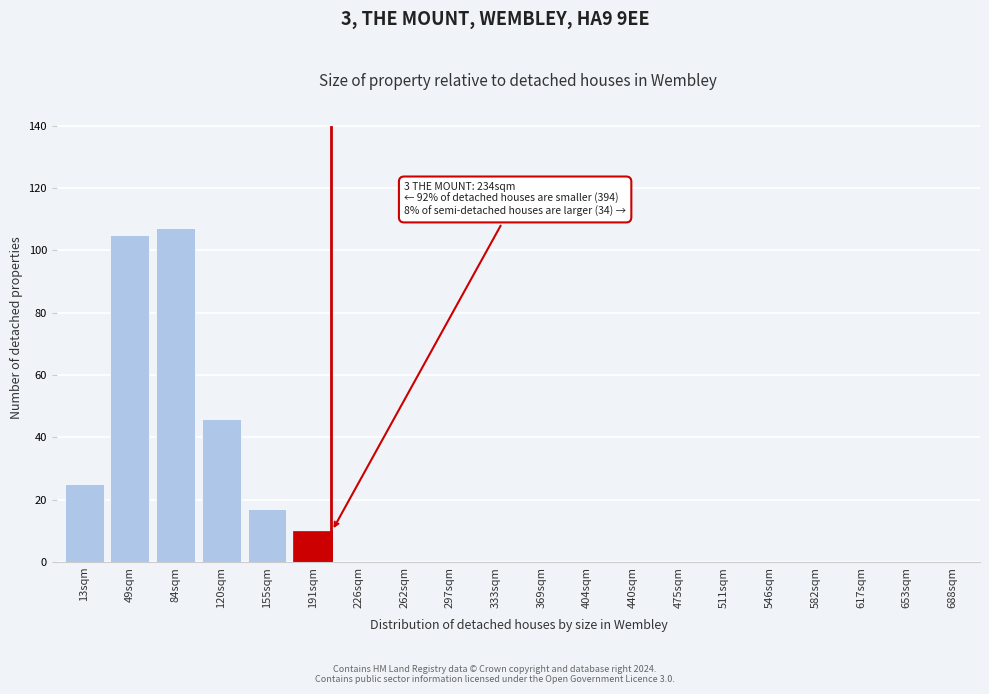

Reading right to left, transcribe all the data shown in this chart.

688sqm=0	653sqm=0	617sqm=0	582sqm=0	546sqm=0	511sqm=0	475sqm=0	440sqm=0	404sqm=0	369sqm=0	333sqm=0	297sqm=0	262sqm=0	226sqm=0	191sqm=10	155sqm=17	120sqm=46	84sqm=107	49sqm=105	13sqm=25